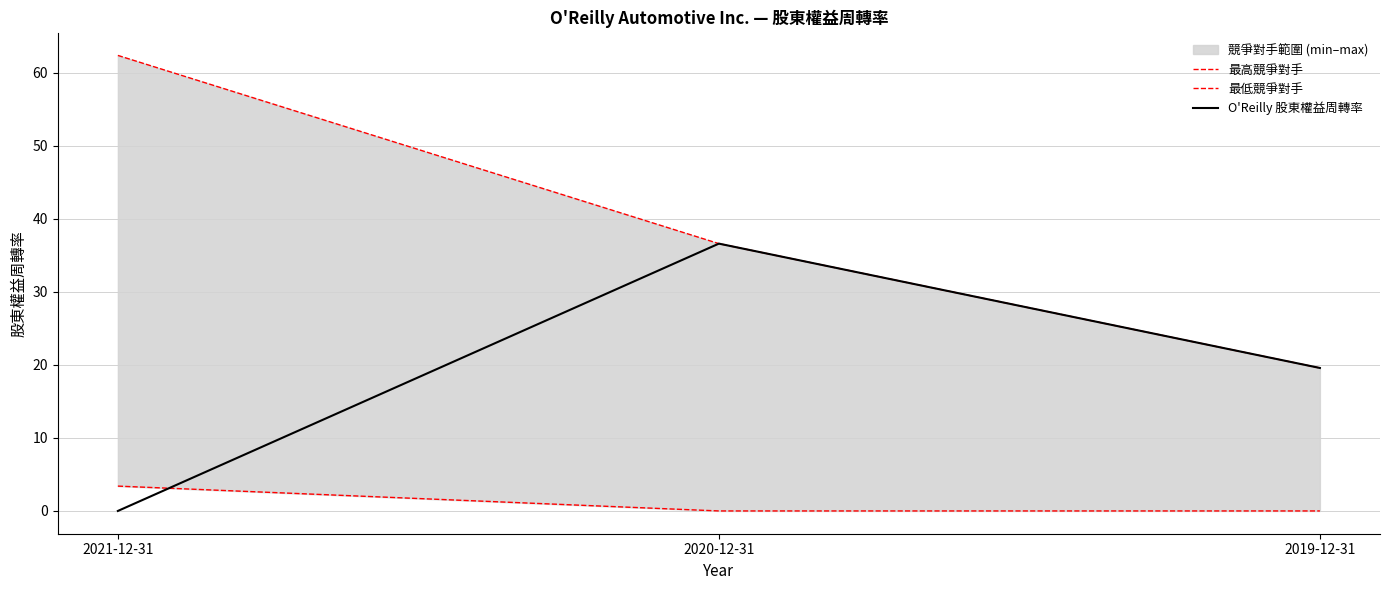

The 最高競爭對手 series shows 26.1 at 2019-12-31. True or false?

False